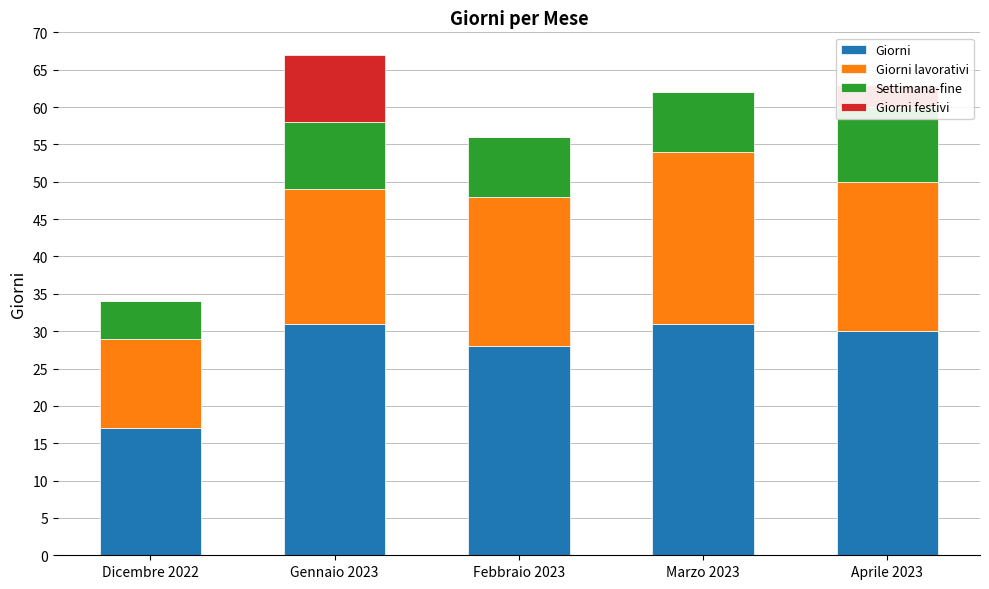

List the series in order of their overall mean, lowest first.

Giorni festivi, Settimana-fine, Giorni lavorativi, Giorni